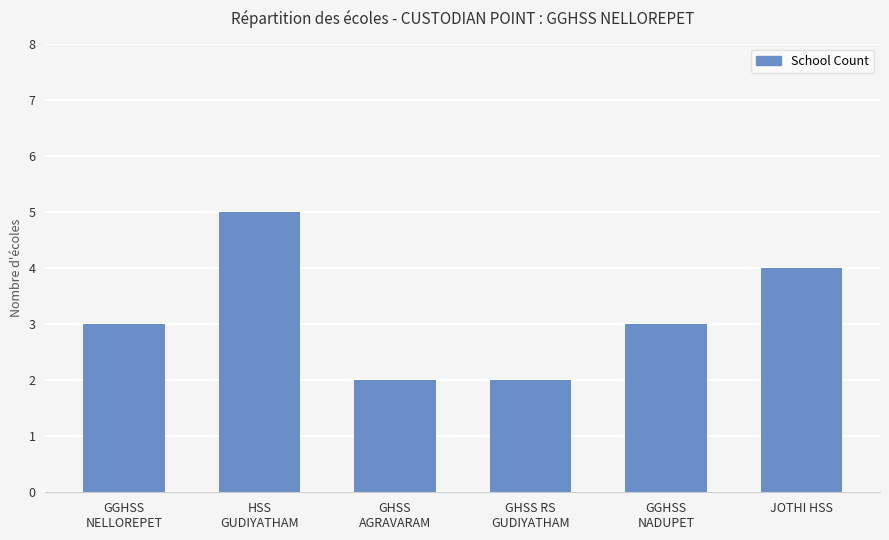

What position from the left is GGHSS
NADUPET?

5